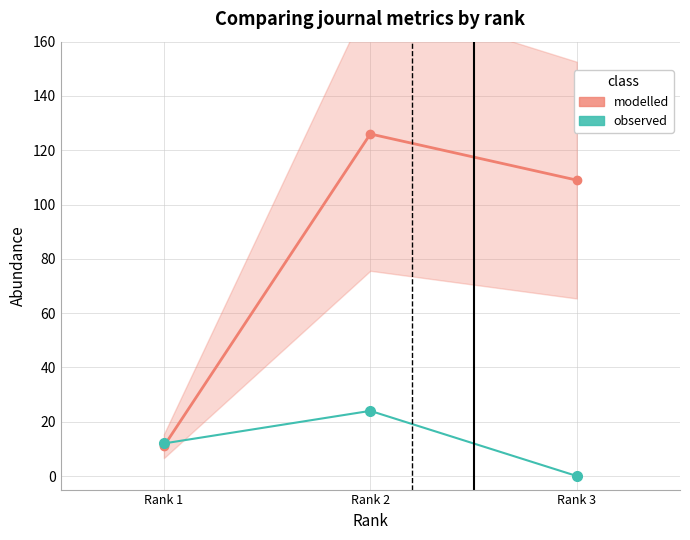

How many data points in modelled are less than 109?

1